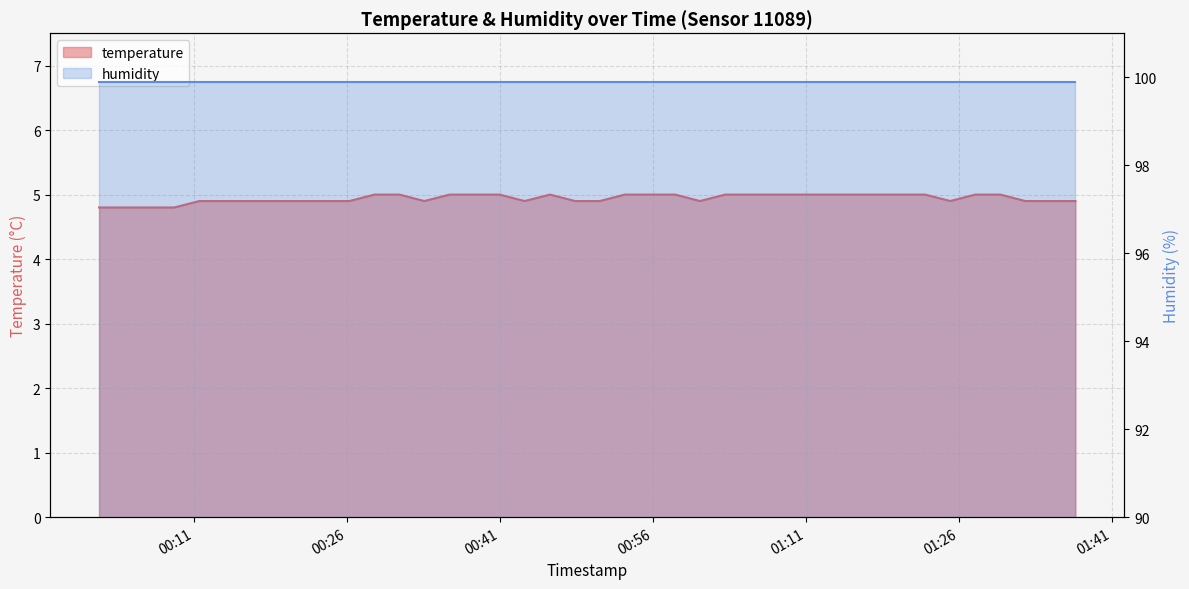

What is the value of the 39th point from the left?

4.9